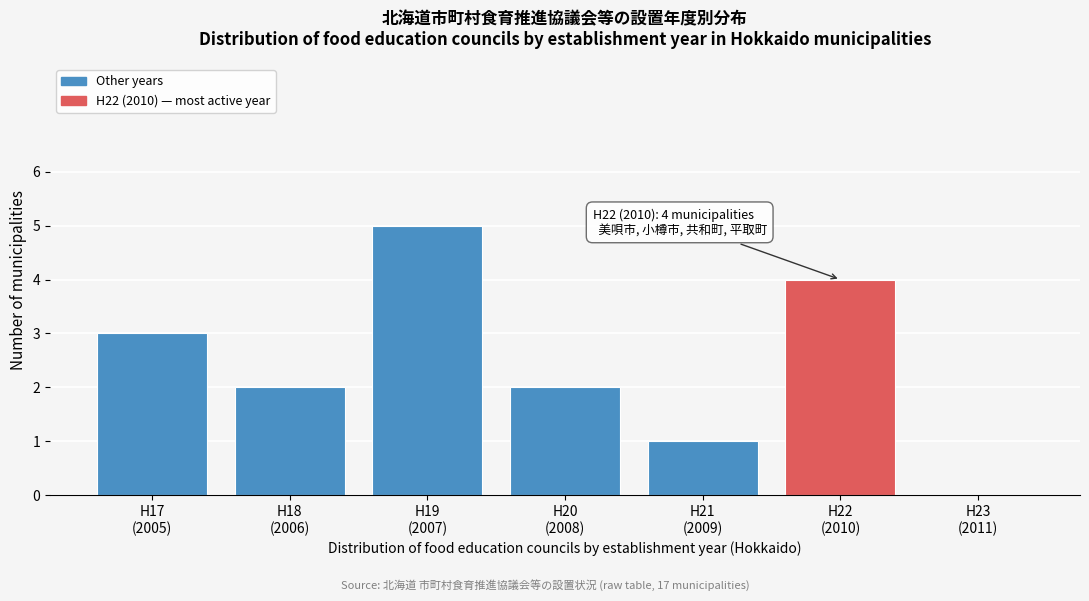

What is the maximum value shown in the chart?

5